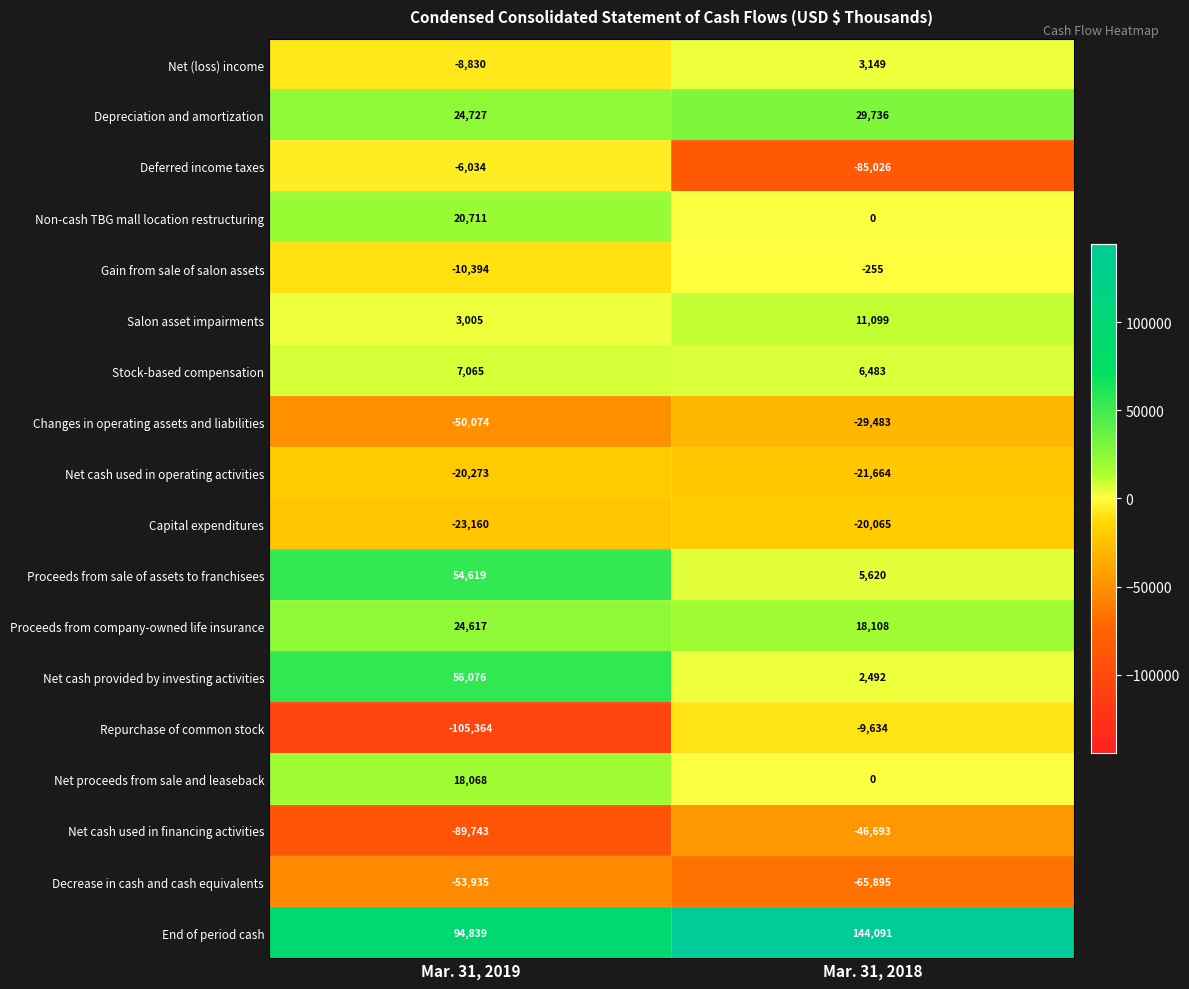

The Net cash used in financing activities series shows -89743 at Mar. 31, 2019. True or false?

True